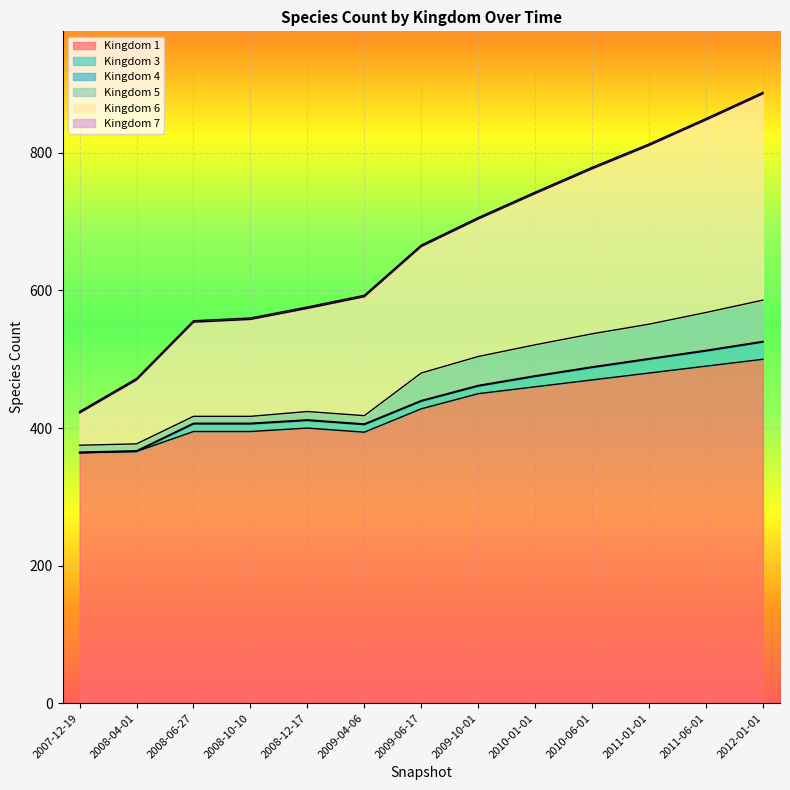

True or false: 5 and 7 cross at least once.

False